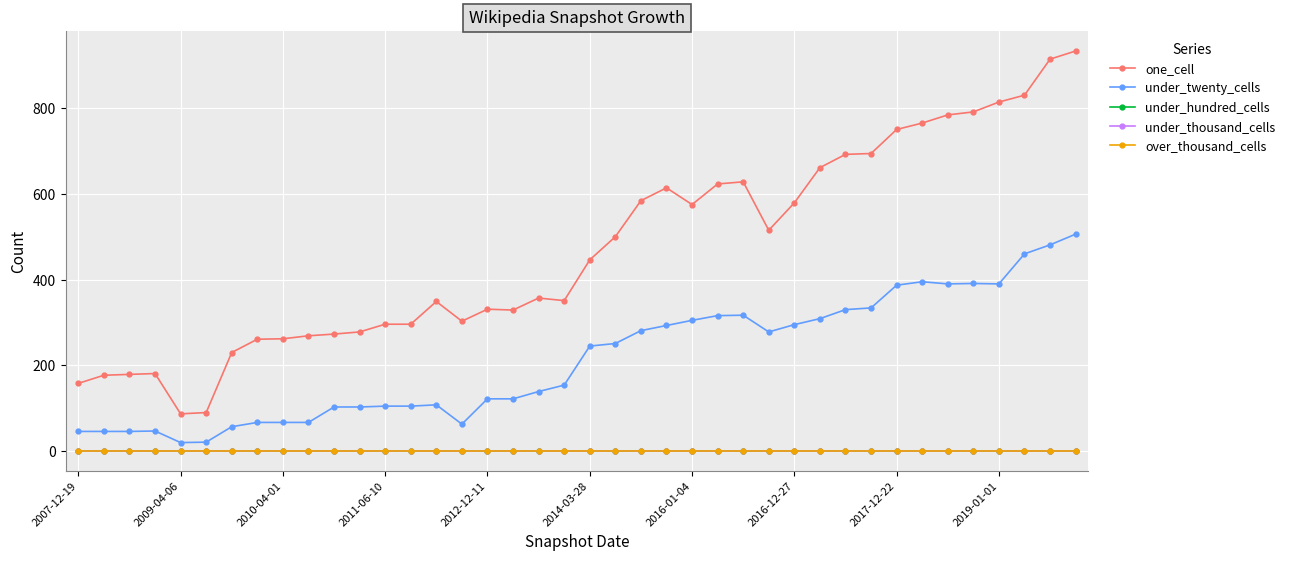

True or false: one_cell has more than 1 interior local peaks.

True